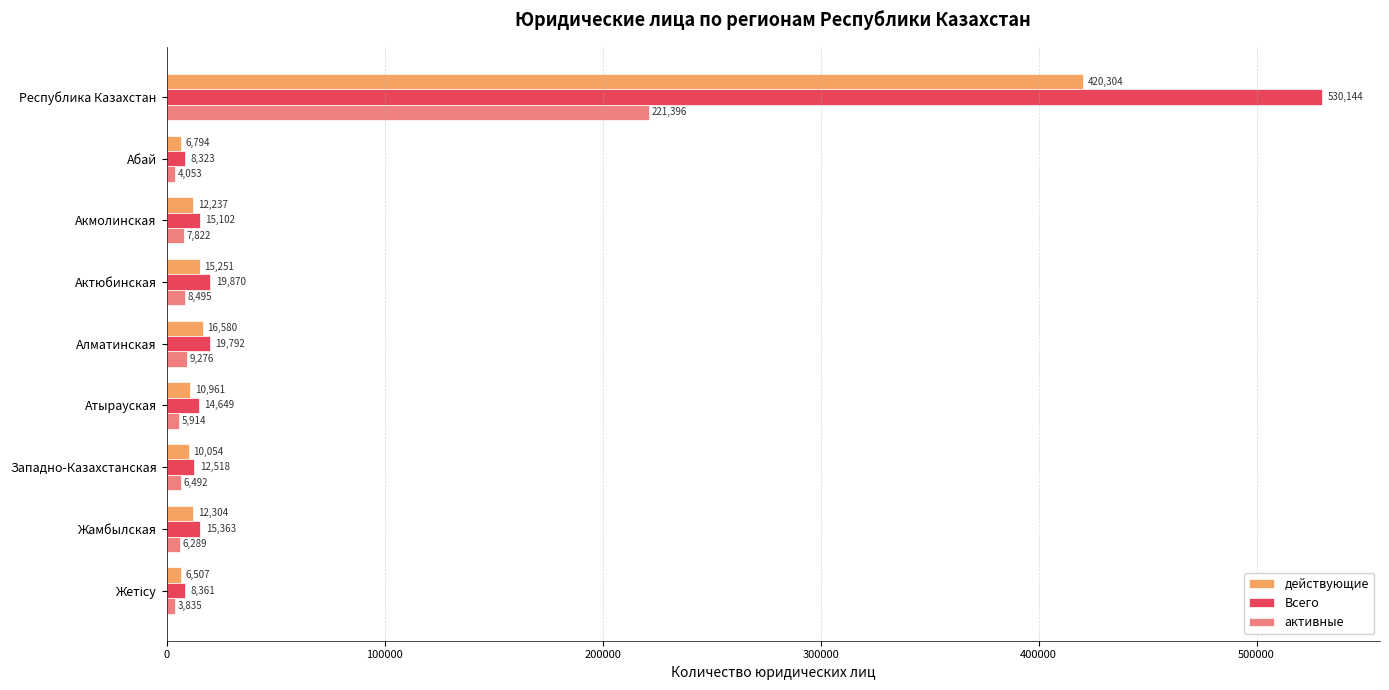

At which category is the sum across all series the highest?

Республика Казахстан